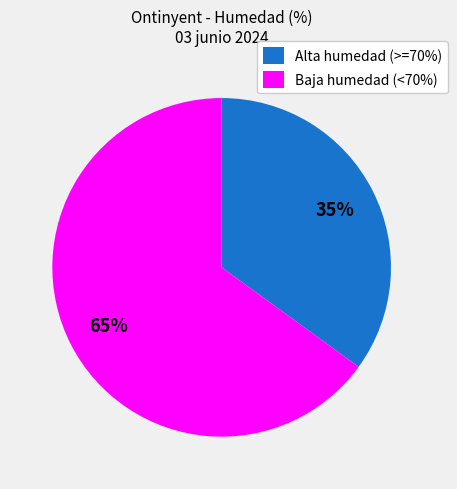

What is the largest slice in the pie chart?

Baja humedad (<70%)